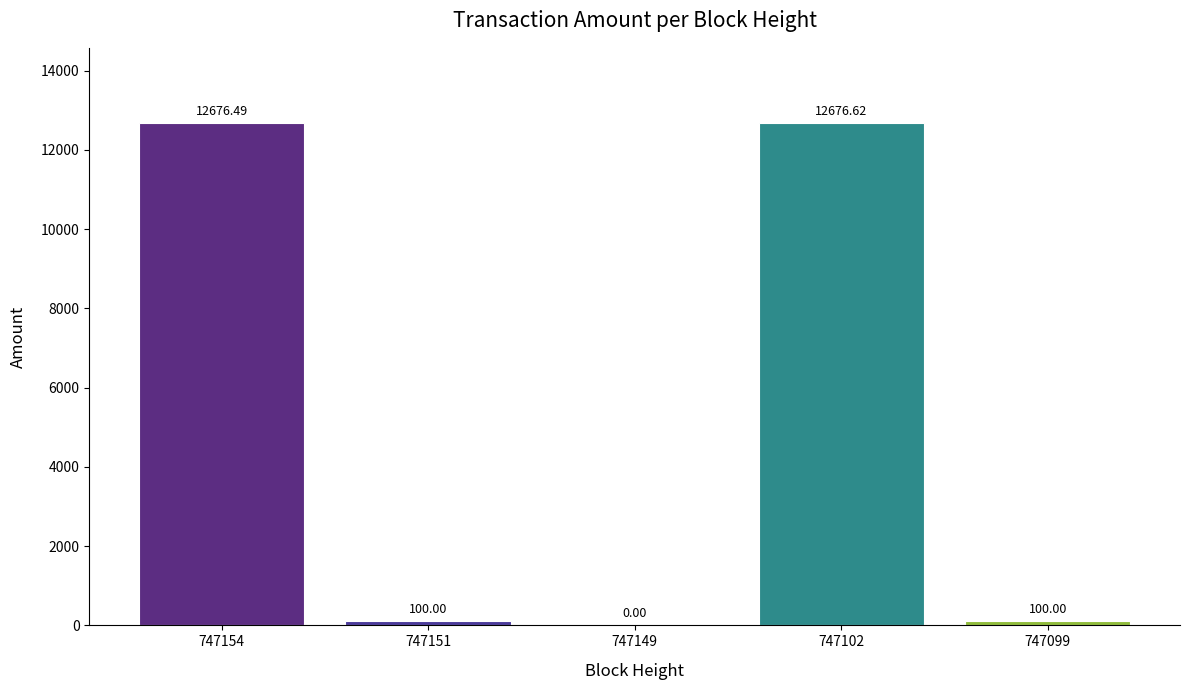

What is the sum of the values at 747149 and 747099?

100.0